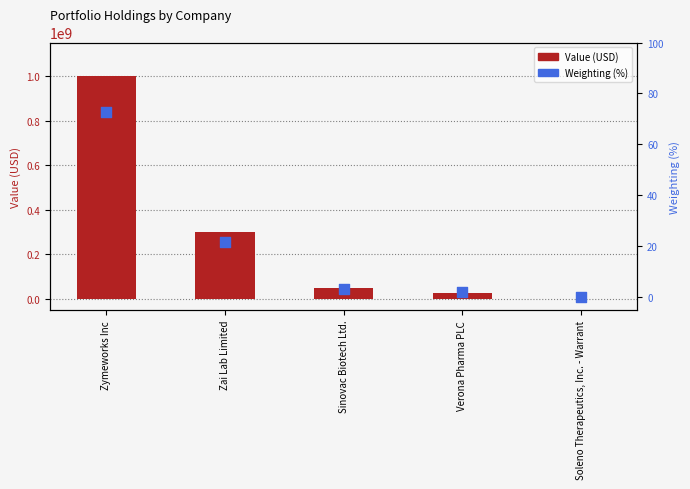

Which series has the largest total across all categories?

Value